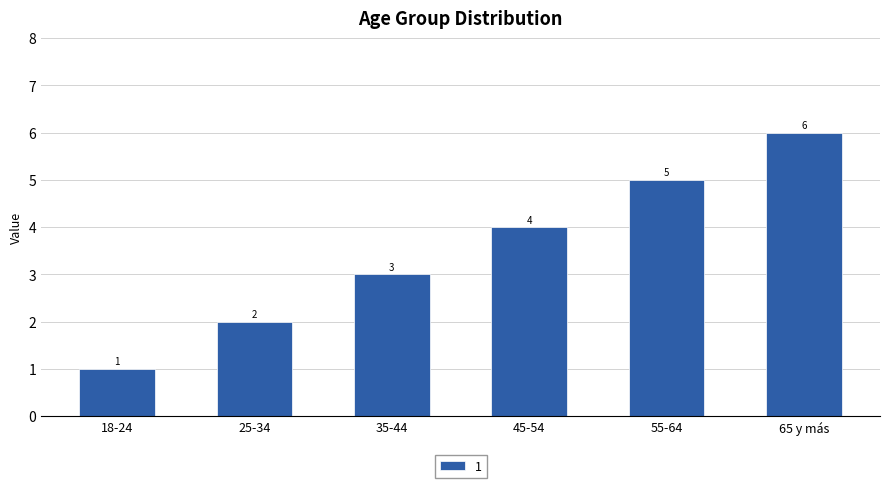

Reading left to right, extract all data points from this chart.

18-24=1	25-34=2	35-44=3	45-54=4	55-64=5	65 y más=6